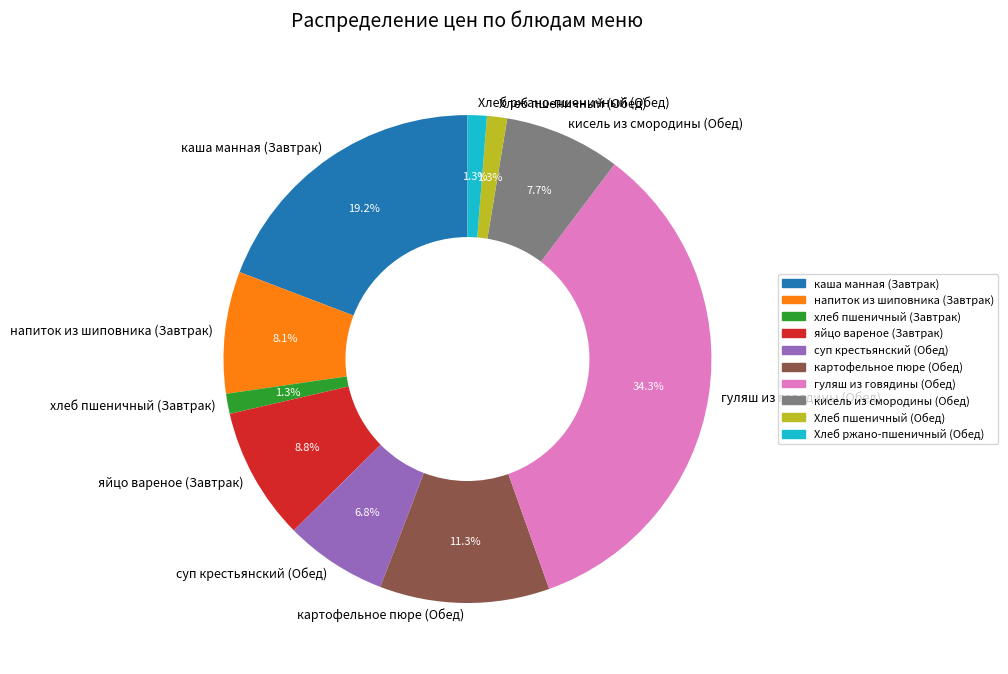

To the nearest percent, what is the average slice percentage?

10%